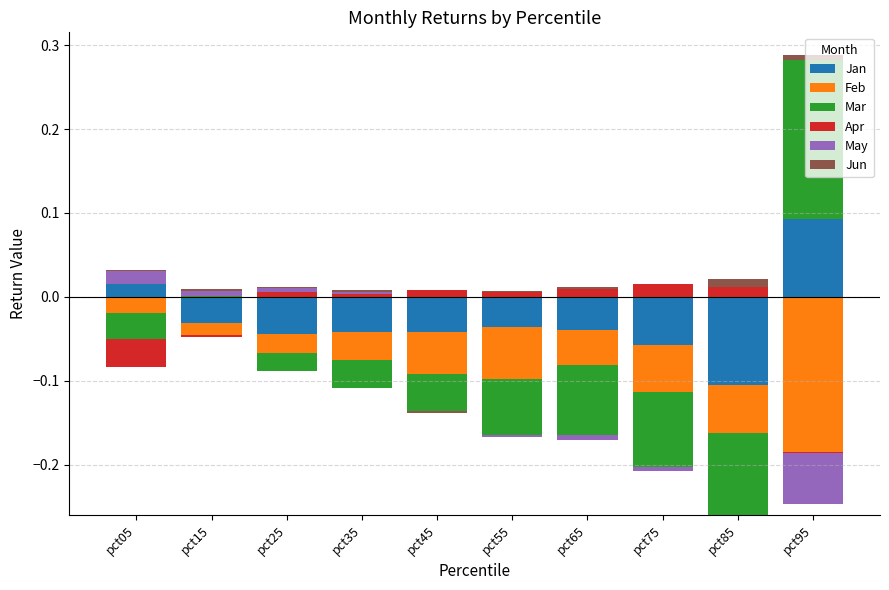

Rank the series by their maximum value, from lowest to highest.

Feb, Jun, May, Apr, Jan, Mar